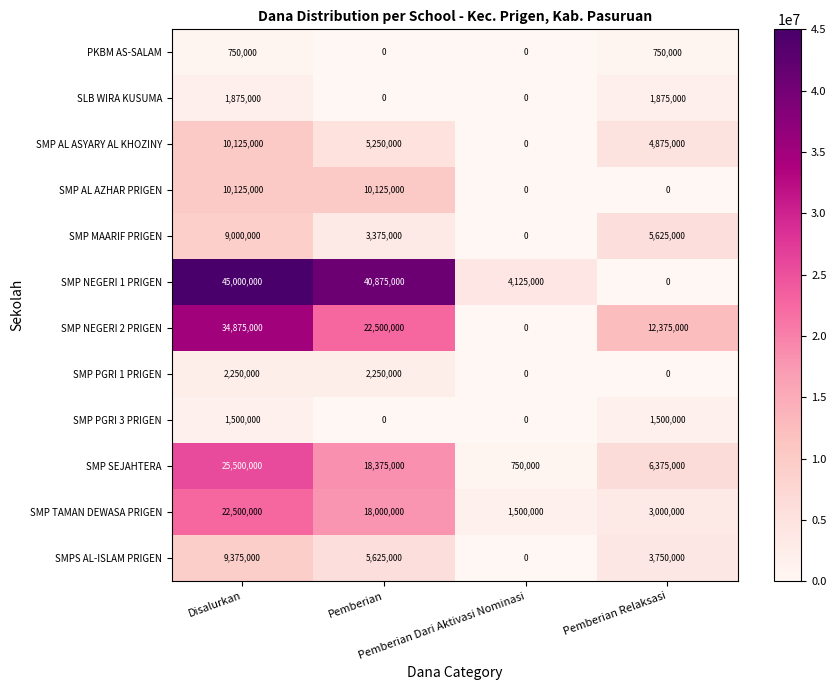

What is the sum of all SMP PGRI 3 PRIGEN values?

3000000